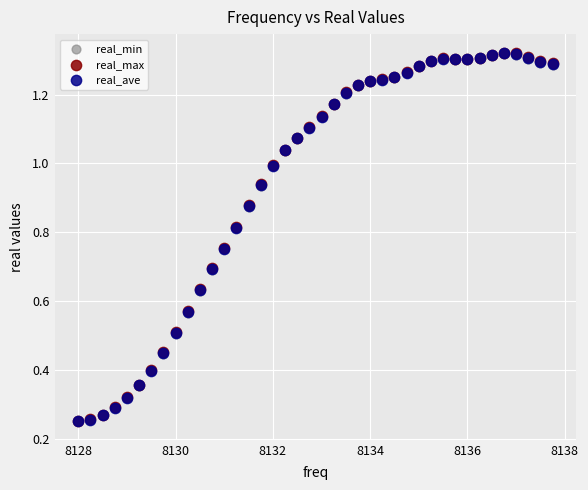

What are all the series names shown in the legend?

real_min, real_max, real_ave